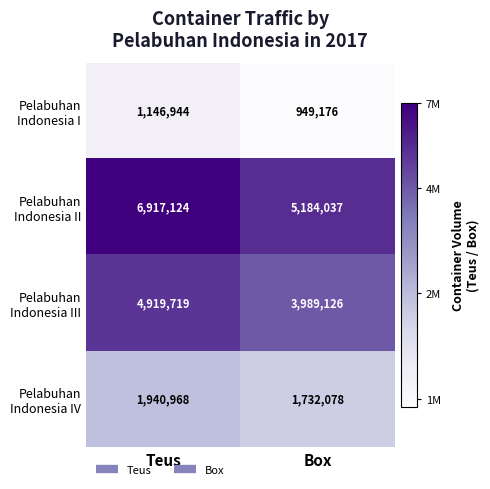

What is the total value across all series at Box?

11854417